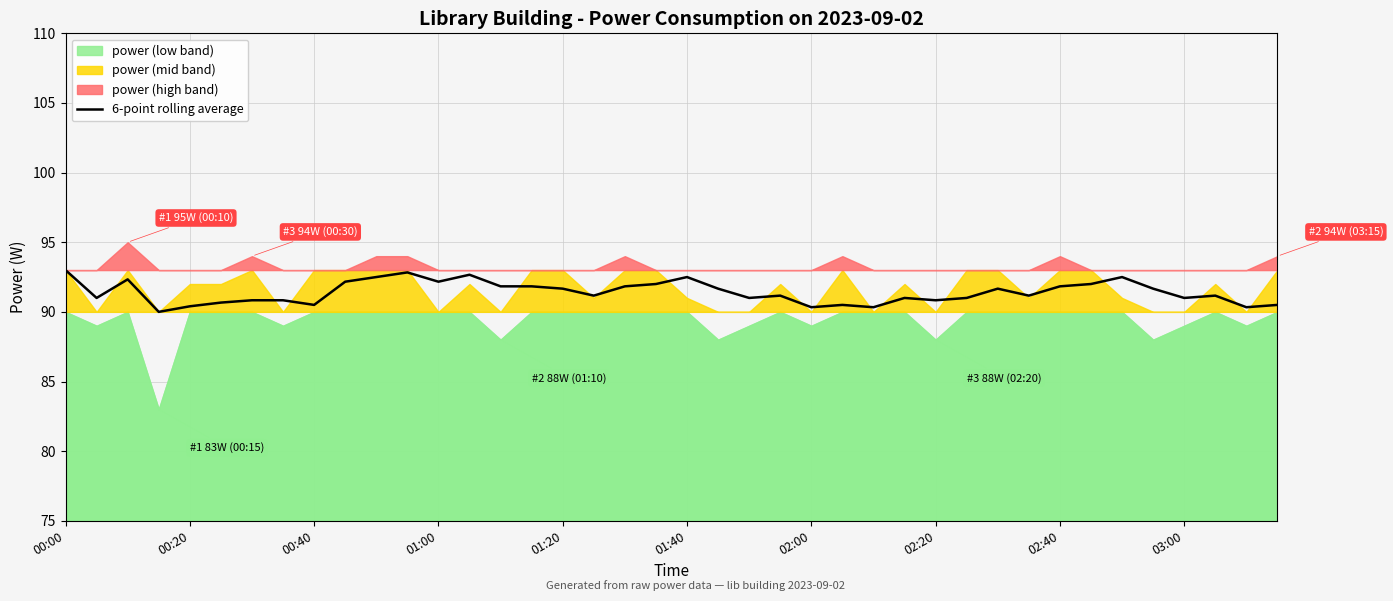

The value of 6-point rolling average at 02:20 is 90.8. True or false?

True